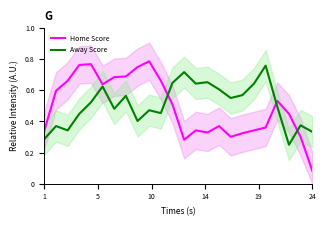

True or false: Home Score and Away Score intersect in this chart.

True